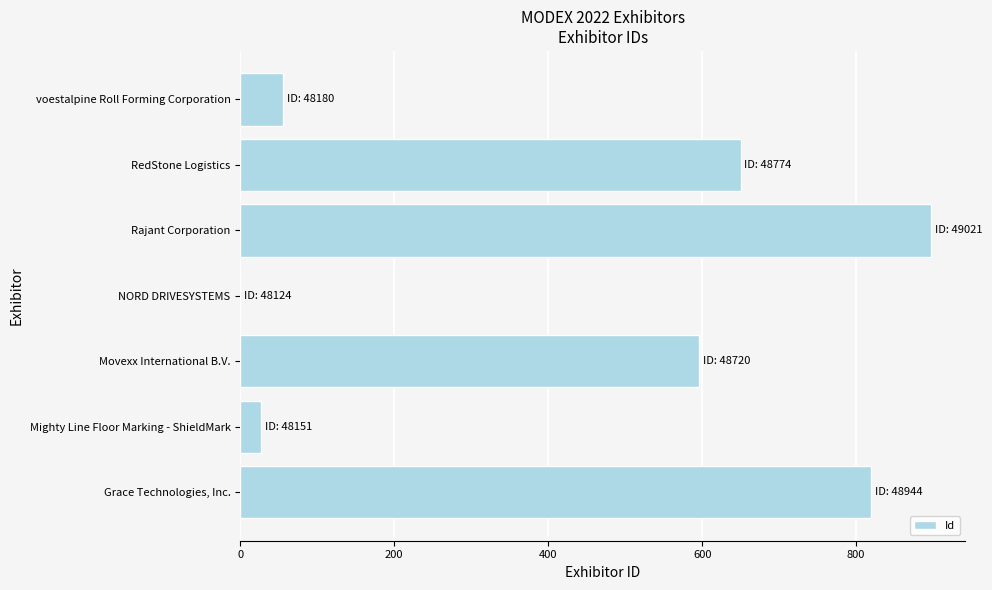

Reading bottom to top, extract all data points from this chart.

Grace Technologies, Inc.=820	Mighty Line Floor Marking - ShieldMark=27	Movexx International B.V.=596	NORD DRIVESYSTEMS=0	Rajant Corporation=897	RedStone Logistics=650	voestalpine Roll Forming Corporation=56